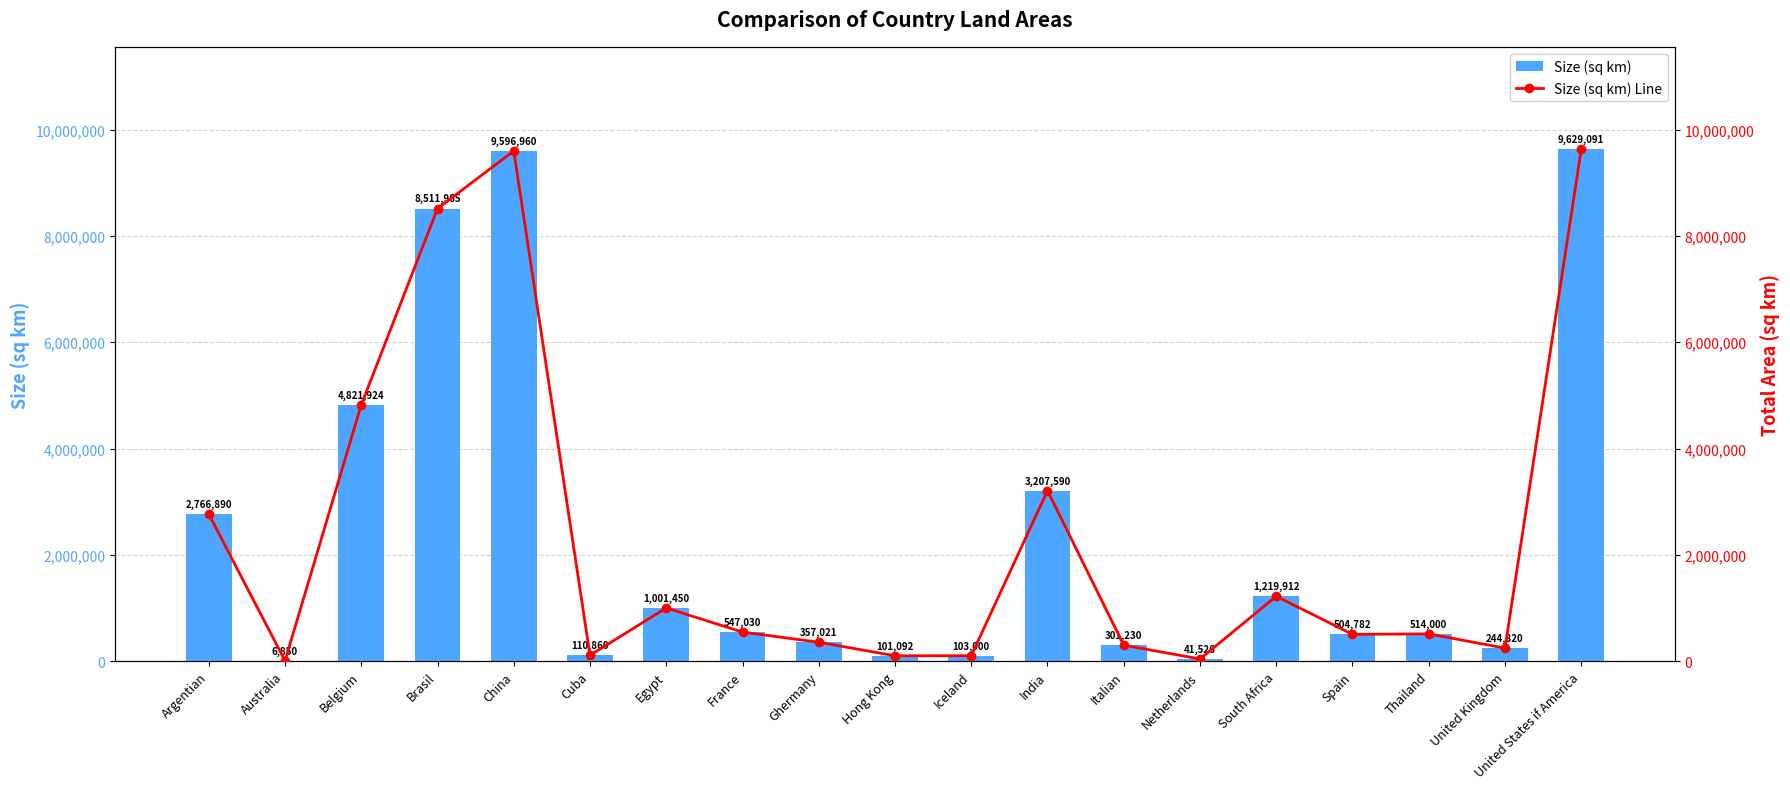

The value of Size (sq km) at Brasil is 8511965. True or false?

True